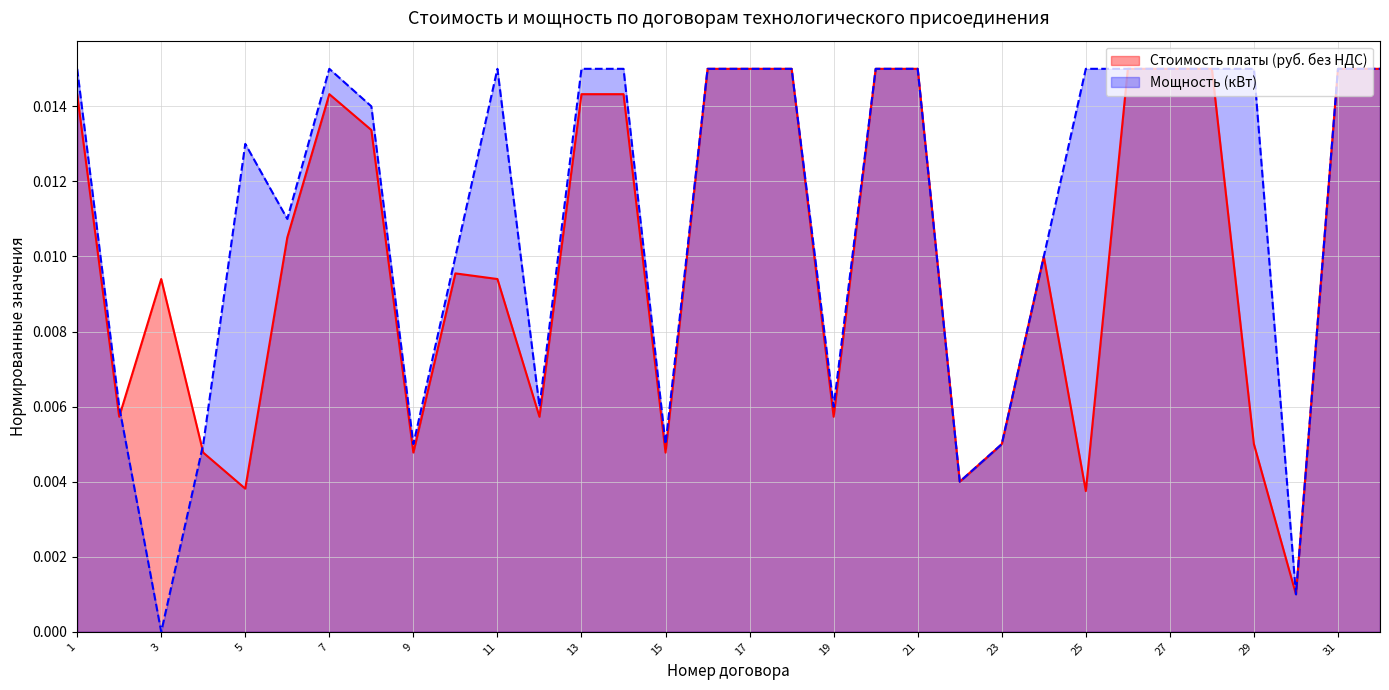

The value of Стоимость платы (руб. без НДС) at 3 is 0.0. True or false?

False